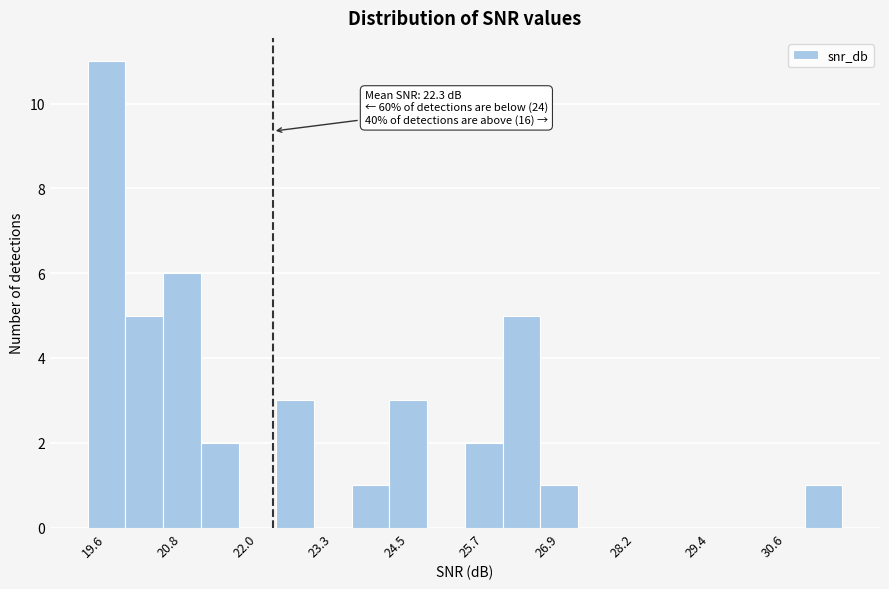

Around what value on the x-axis is the tallest bar? Give the approximate position of its centre, as read against the axis.

19.6